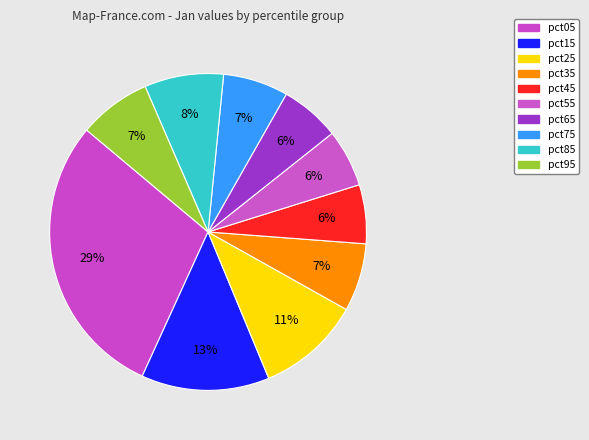

To the nearest percent, what is the difference between the largest and smallest slice percentages?

23%